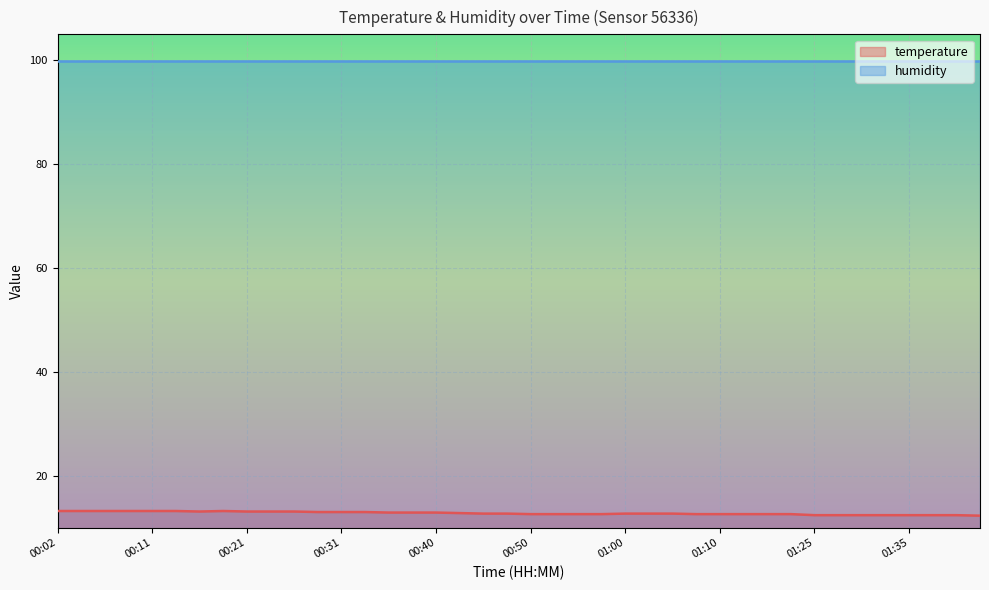

Count the values in the range 12 to 13.

29